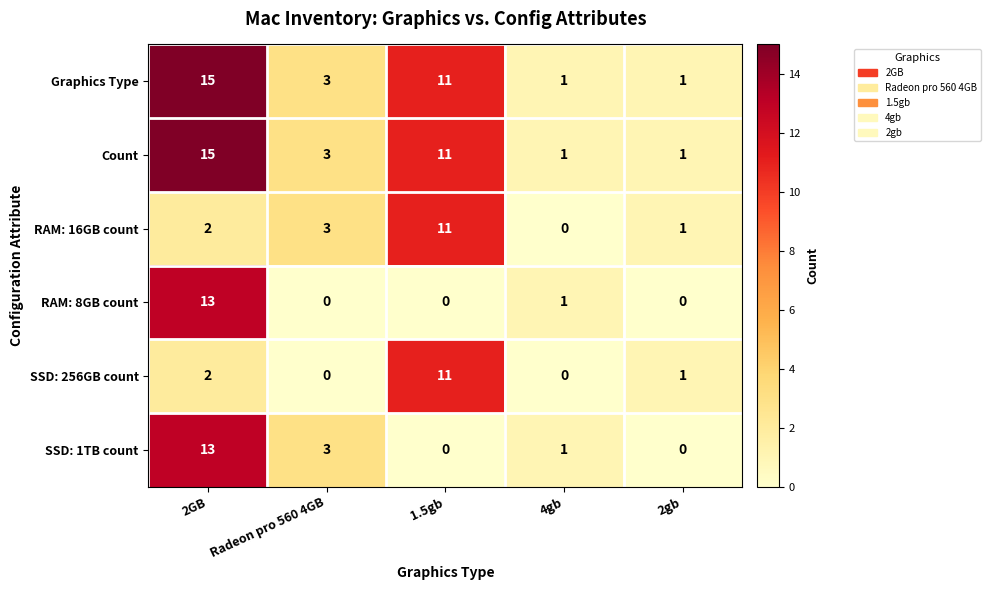

What is the difference between the maximum and minimum values in the RAM: 16GB count series?

11